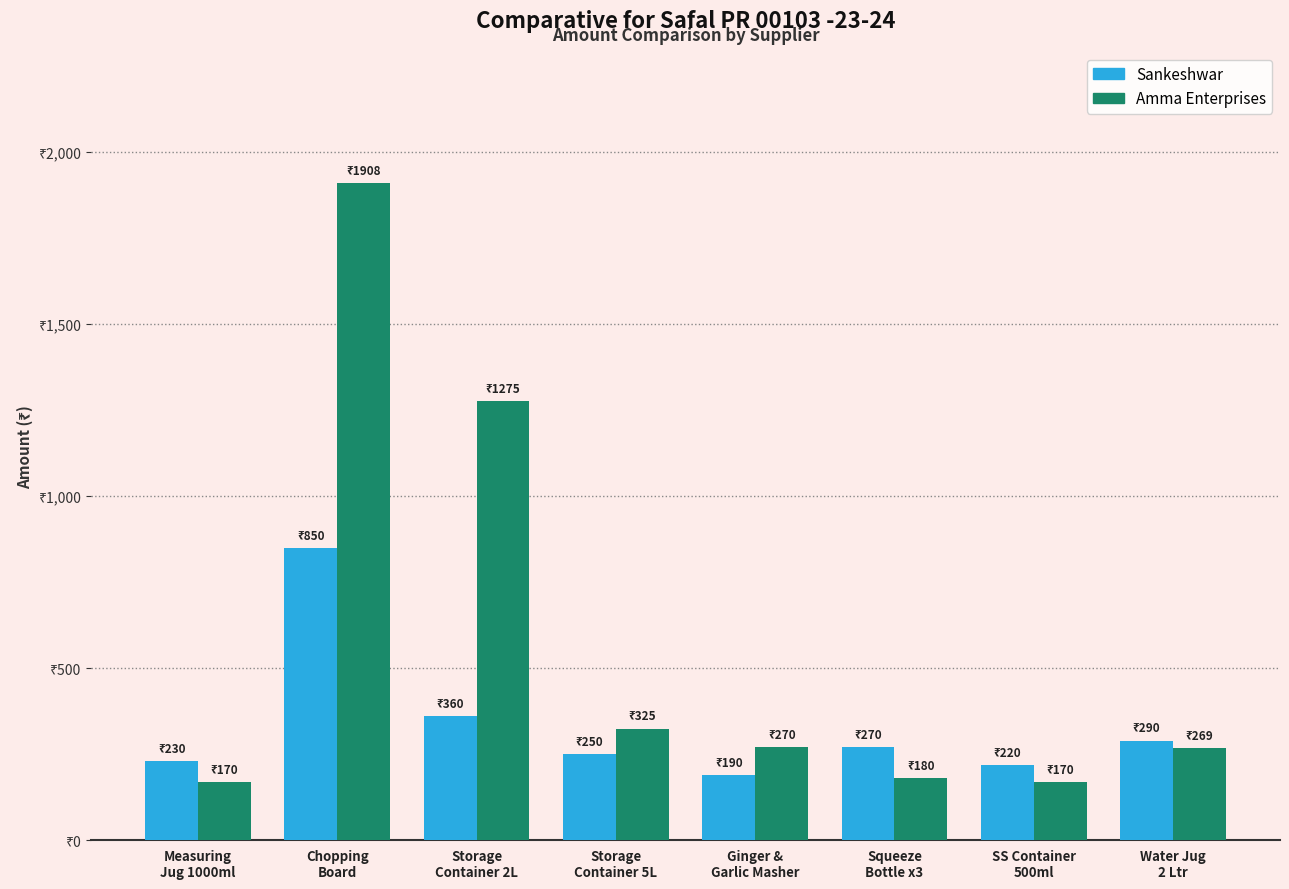

List the series in order of their overall mean, highest first.

Amma Enterprises, Sankeshwar